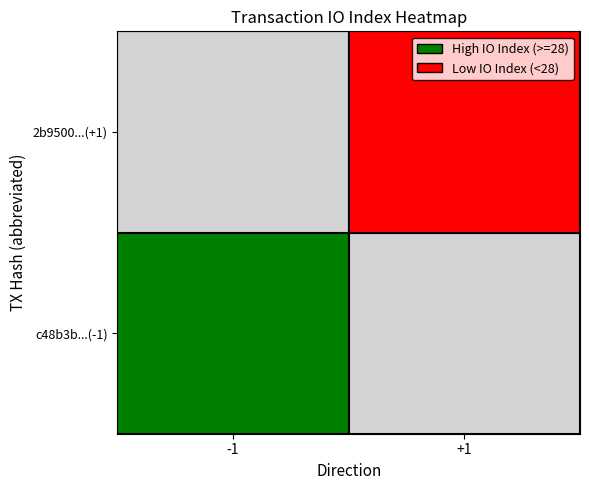

What is the maximum value shown in the chart?

28